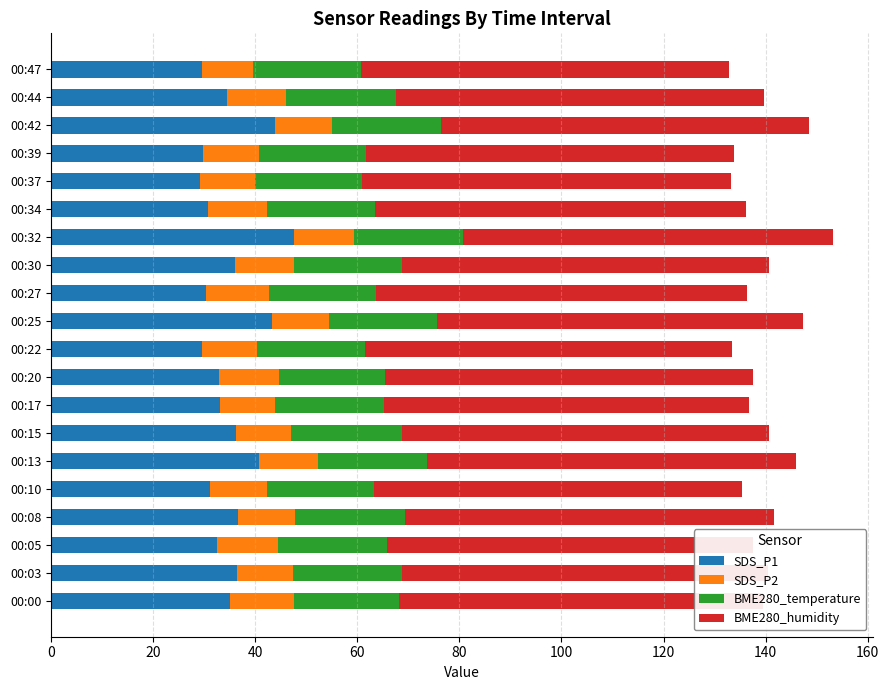

Which series has the widest spread of values?

SDS_P1